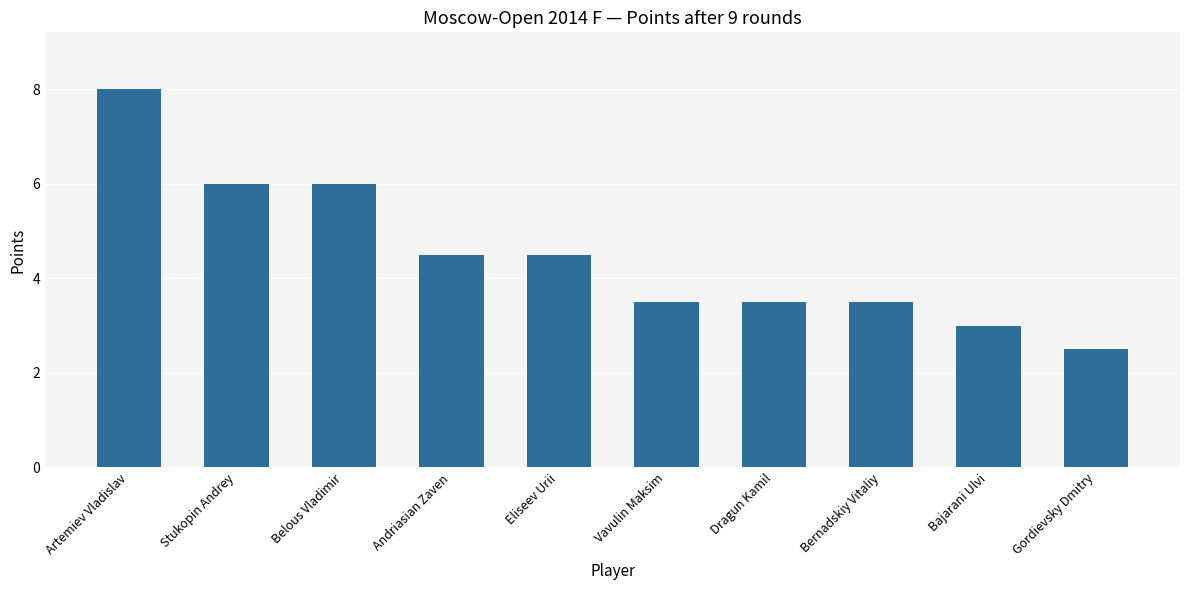

True or false: the data shows 3.0 at Bajarani Ulvi.

True